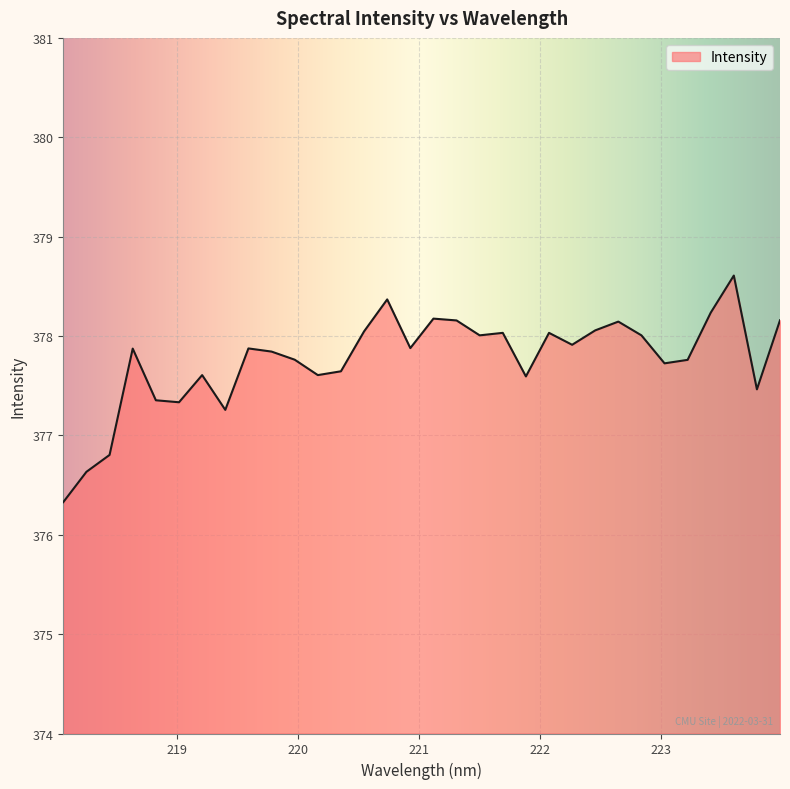

What is the difference between the maximum and minimum values?

2.3